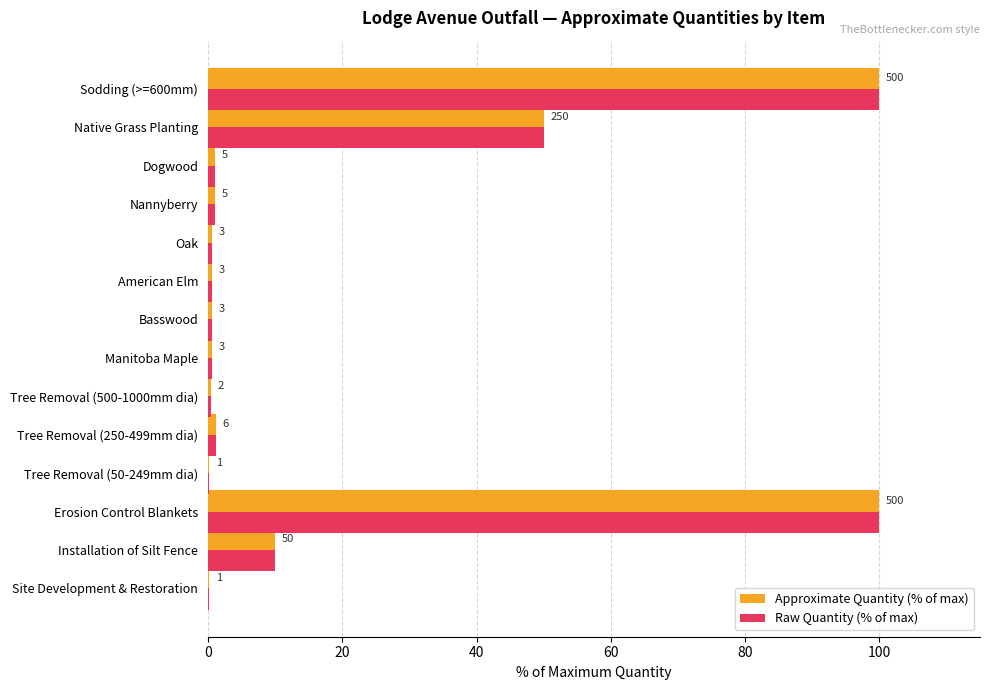

What are all the series names shown in the legend?

Approximate Quantity (% of max), Raw Quantity (% of max)